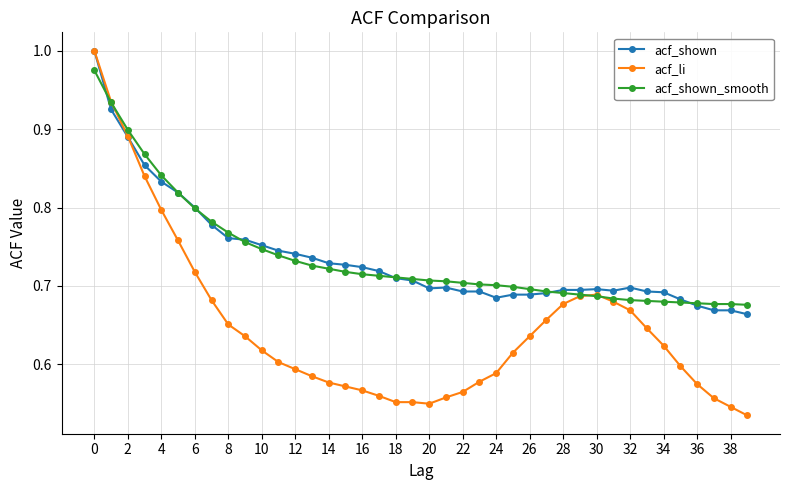

At how many categories does at least one series exceed 0?

40